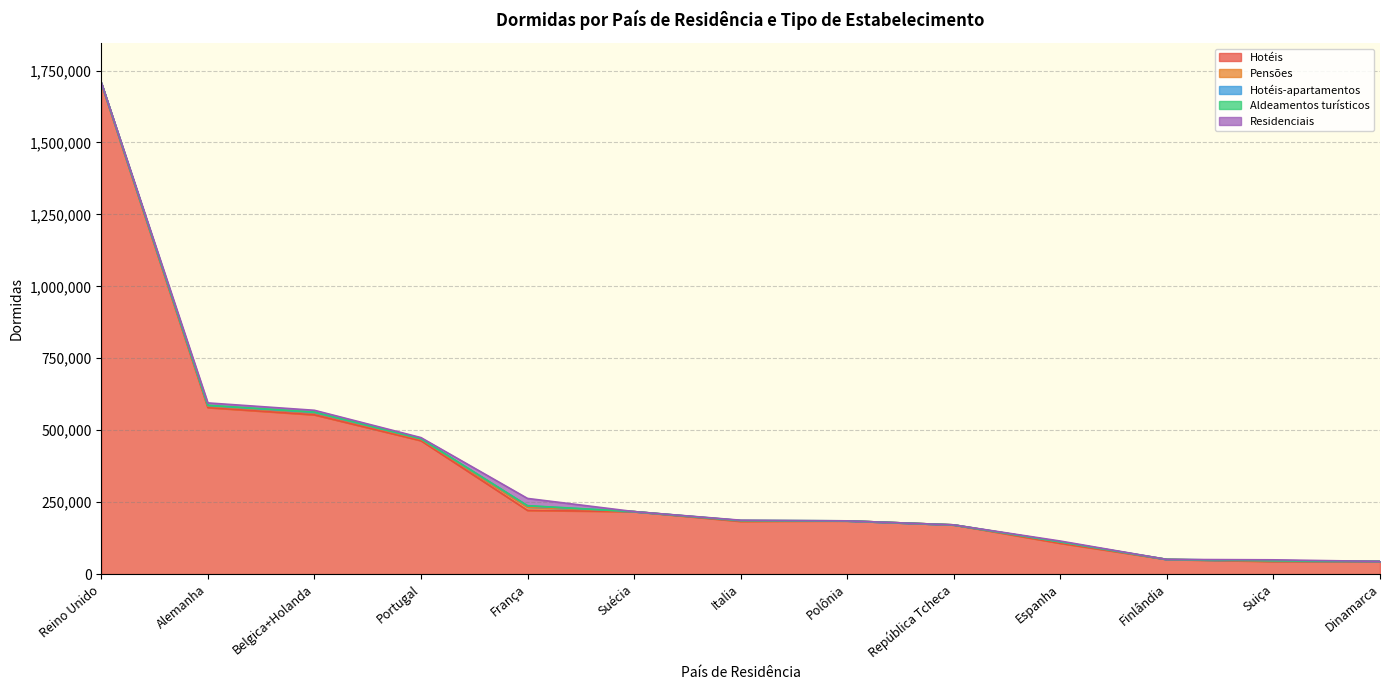

Rank the series by their maximum value, from highest to lowest.

Hotéis, Residenciais, Pensões, Hotéis-apartamentos, Aldeamentos turísticos